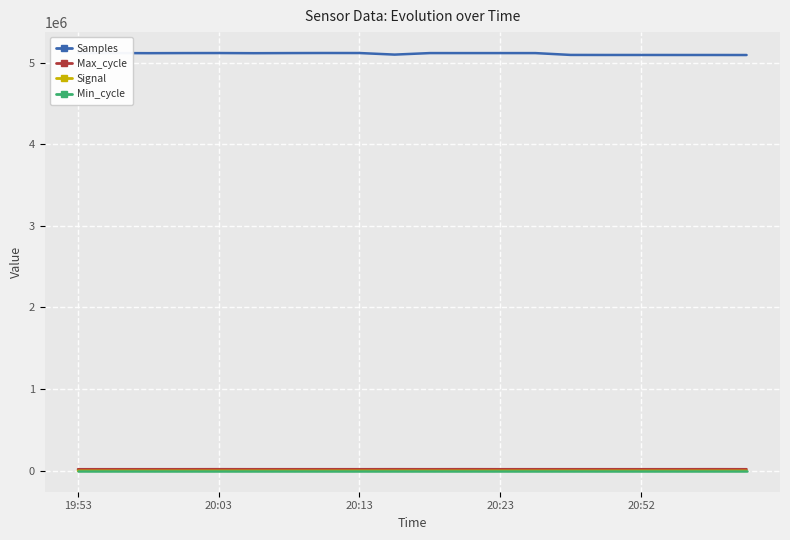

True or false: Max_cycle and Samples intersect in this chart.

False